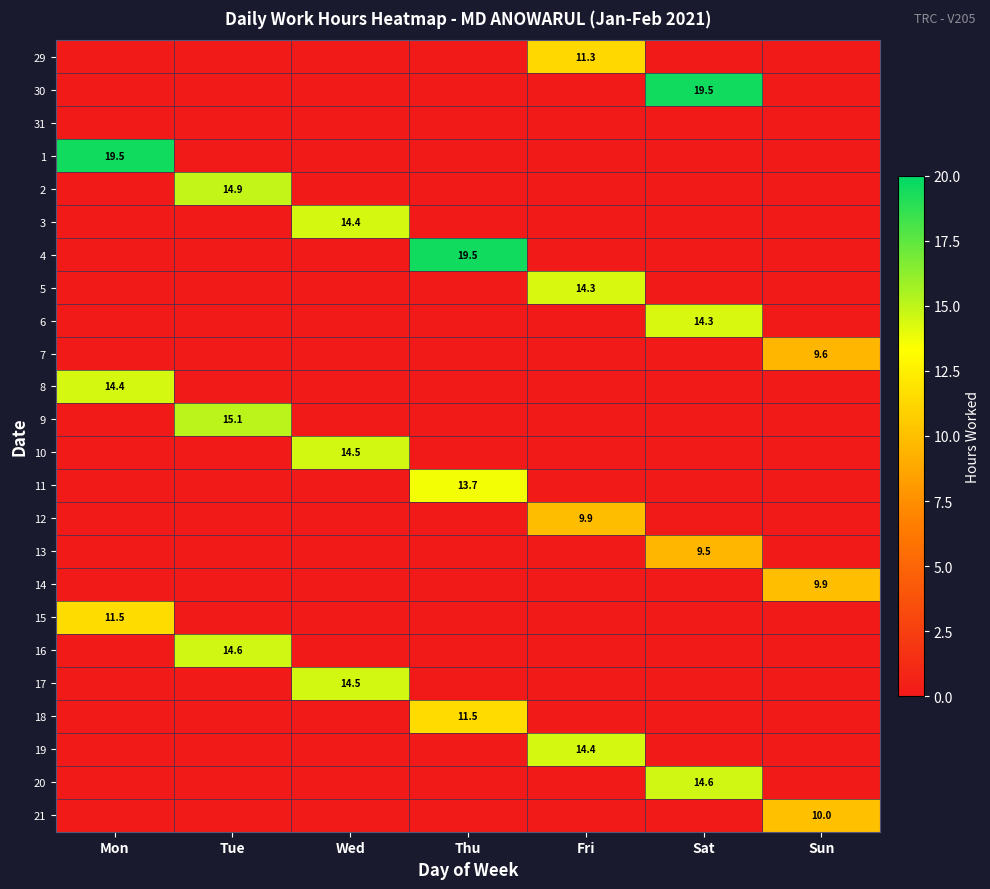

The 14 series shows 14.3 at Sun. True or false?

False